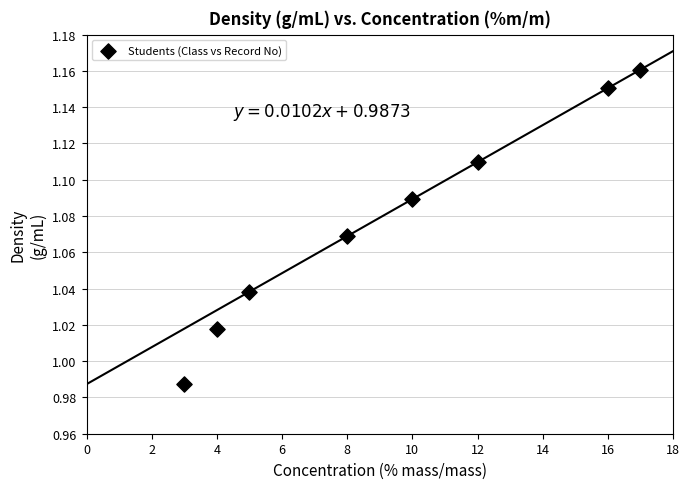

What is the average X value?

9.4